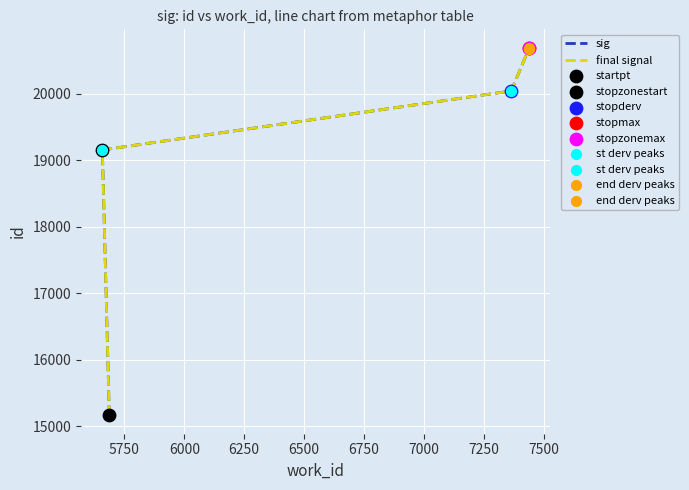

What is the total value across all series at 6750?

41380